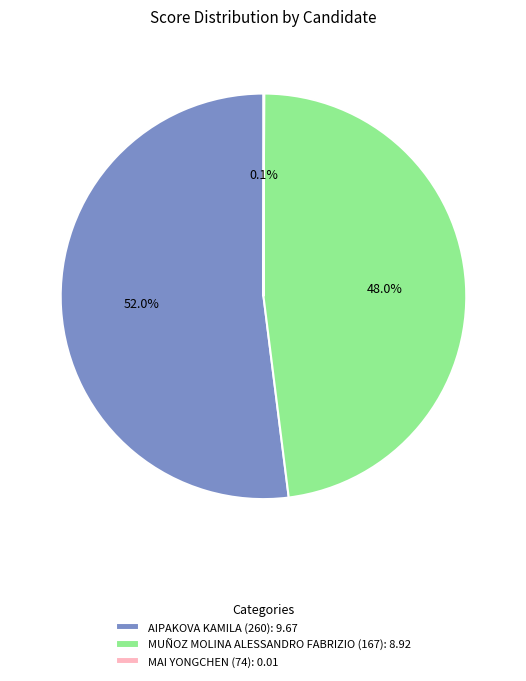

What is the majority slice?

AIPAKOVA KAMILA (260)